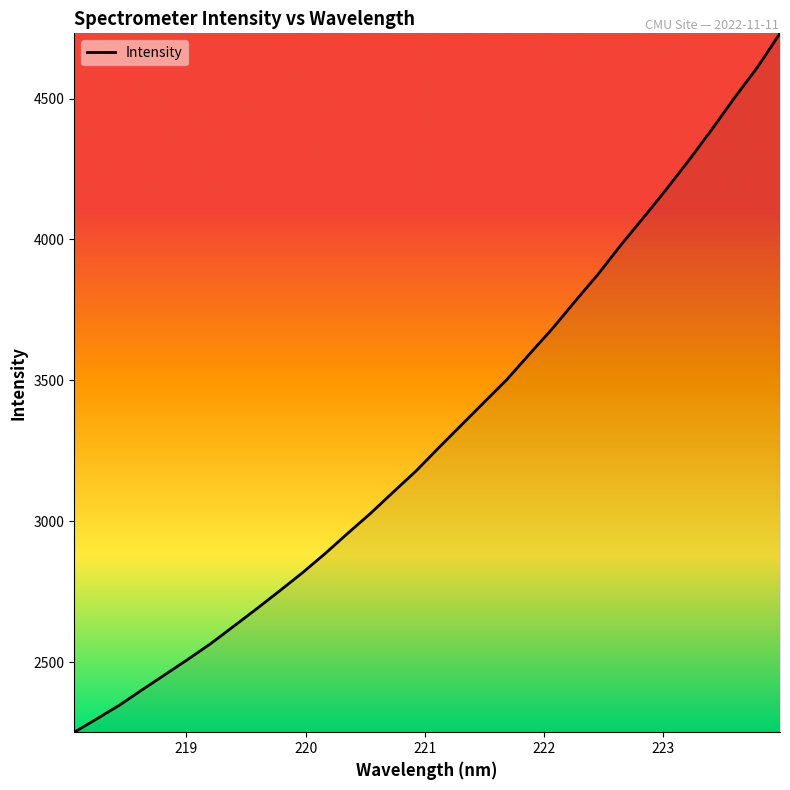

What is the maximum value shown in the chart?

4731.2